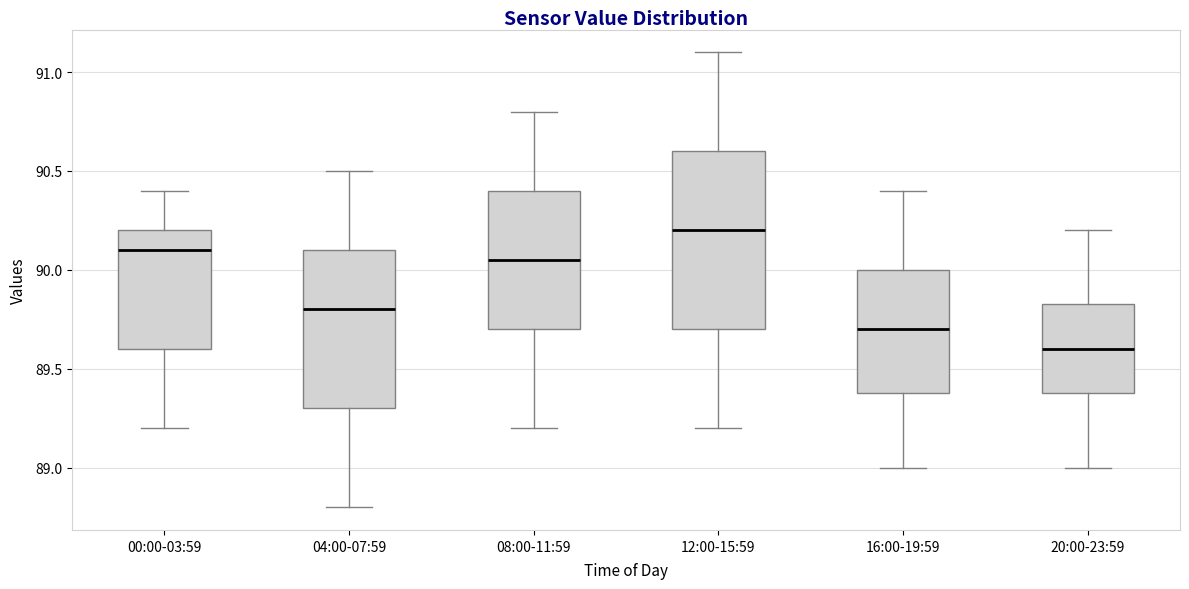

Where is the upper edge of the box for 04:00-07:59 on the y-axis? The values are not printed on the chart, so give them approximately, as read against the axis.

90.10